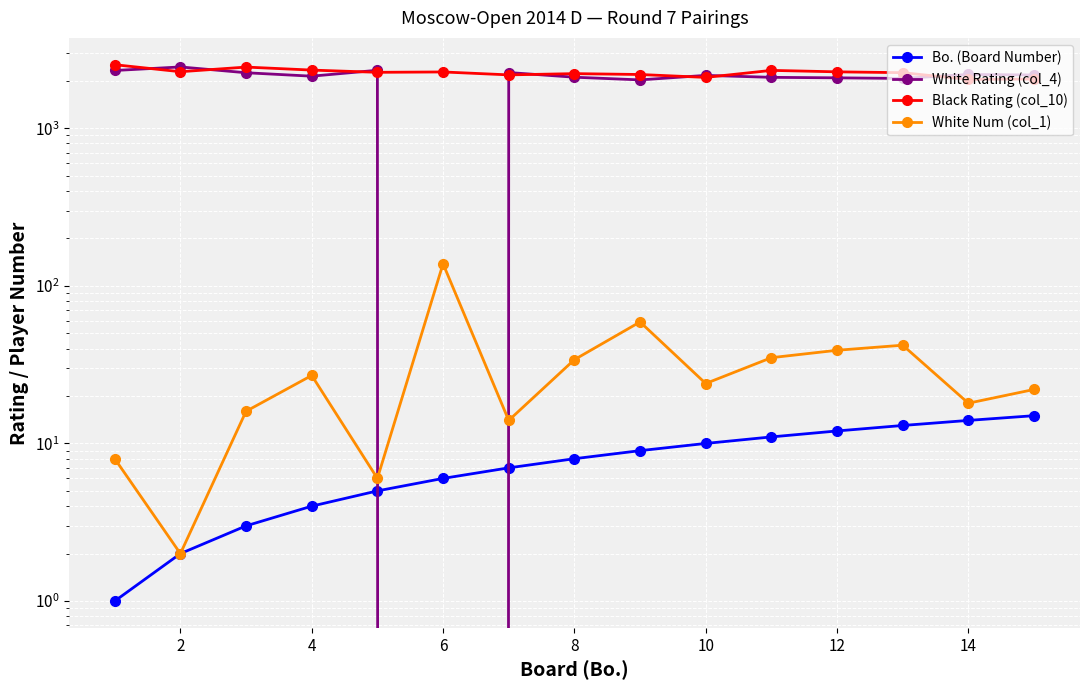

True or false: Bo. (Board Number) and White Num (col_1) intersect in this chart.

False